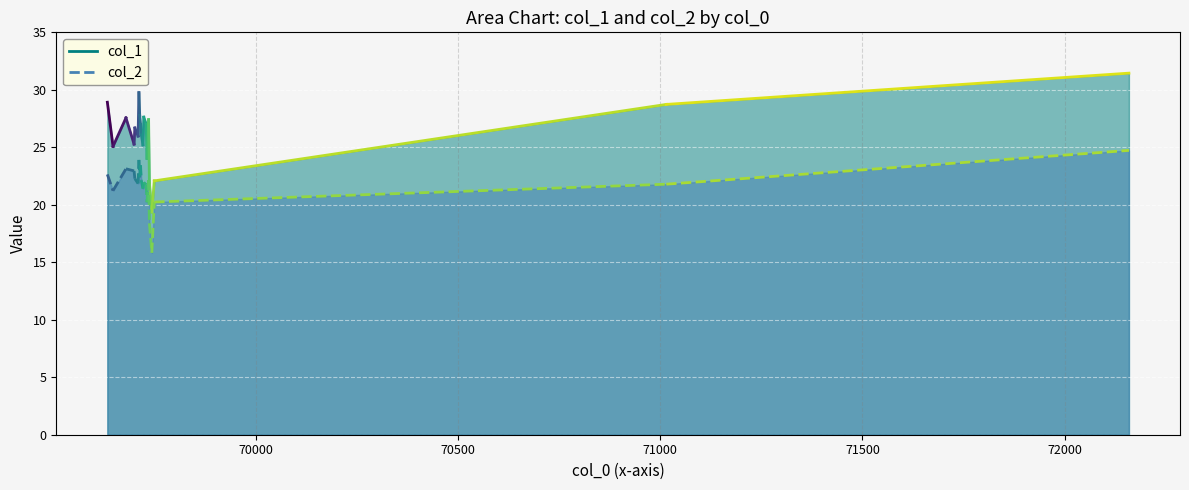

True or false: col_2 has a value of 8.5 at 70000.

False